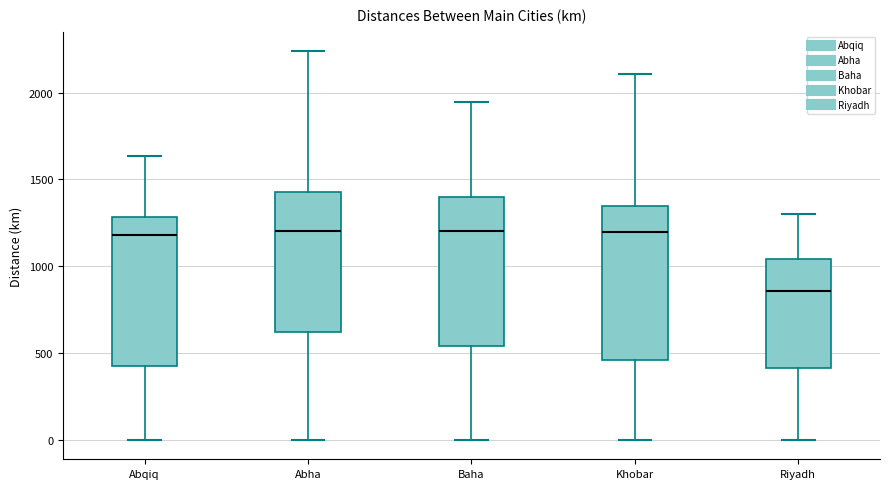

Where is the lower edge of the box for Abqiq on the y-axis? The values are not printed on the chart, so give them approximately, as read against the axis.

400